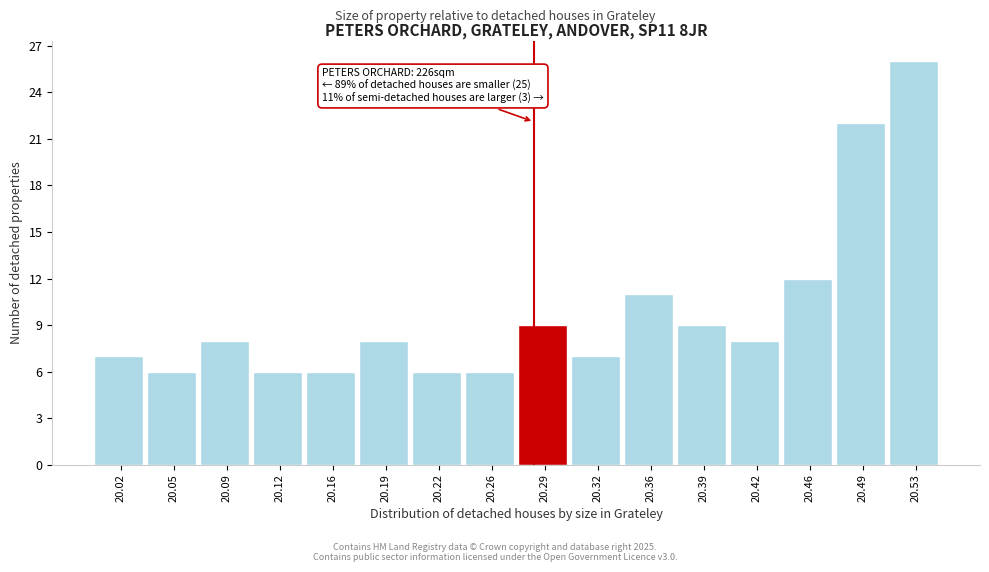

Reading left to right, what are all the values shown in this chart?

7	6	8	6	6	8	6	6	9	7	11	9	8	12	22	26